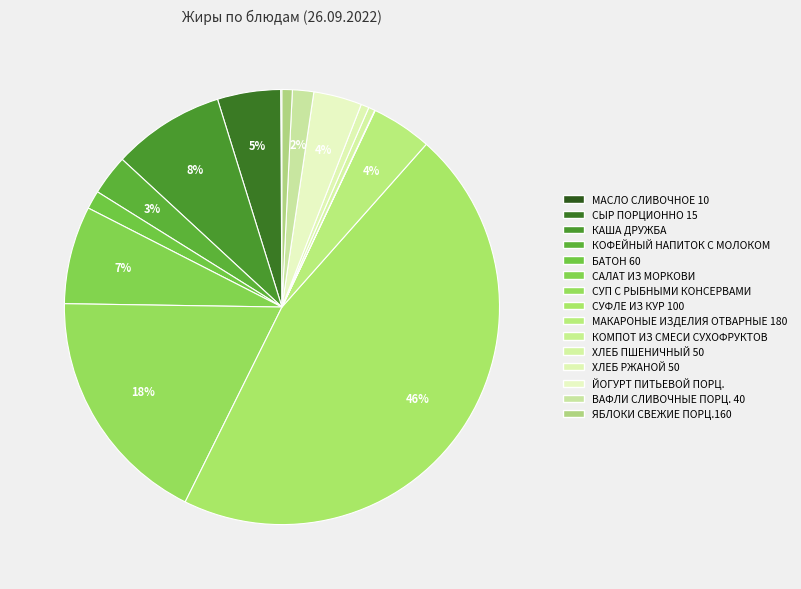

Which slice is the smallest?

КОМПОТ ИЗ СМЕСИ СУХОФРУКТОВ